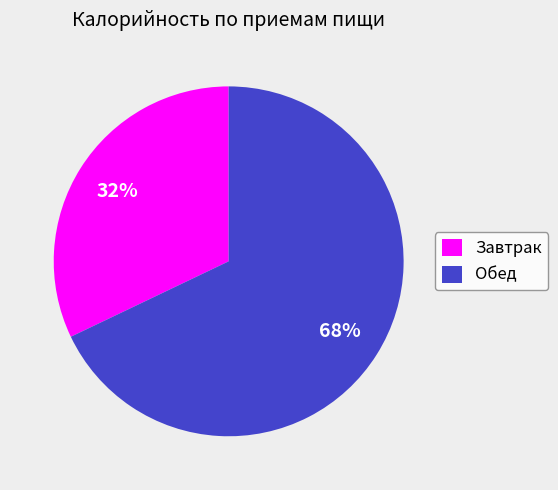

Count the number of slices in the pie.

2